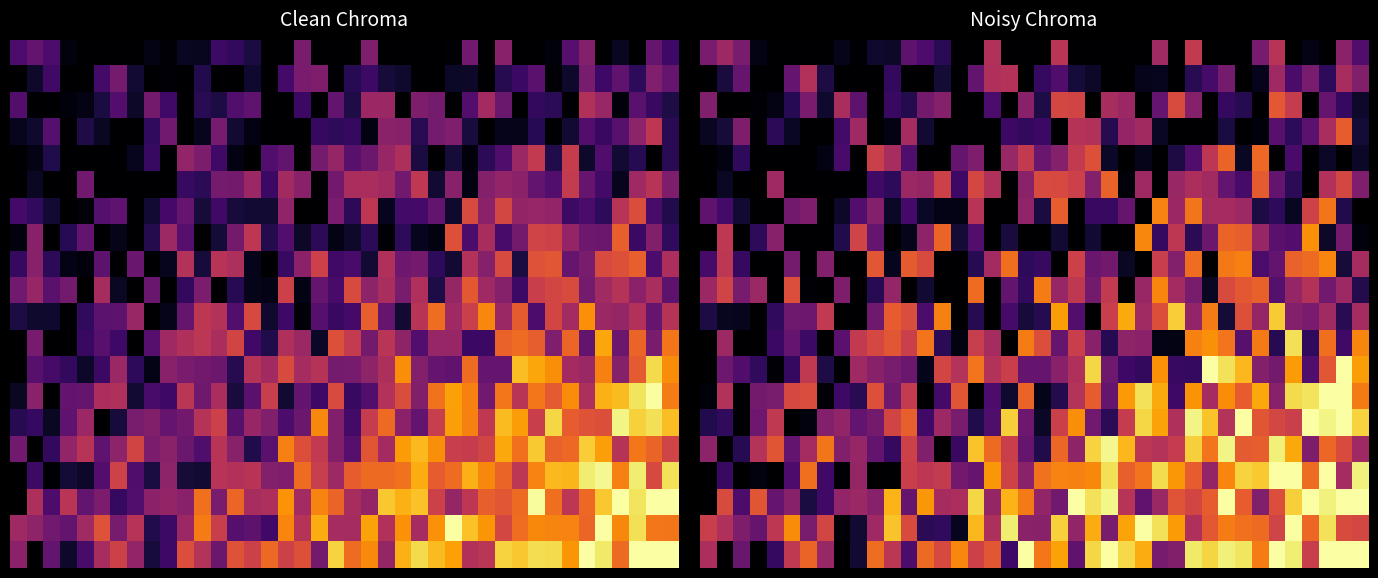

Which has a higher value, 14 or 11?

14